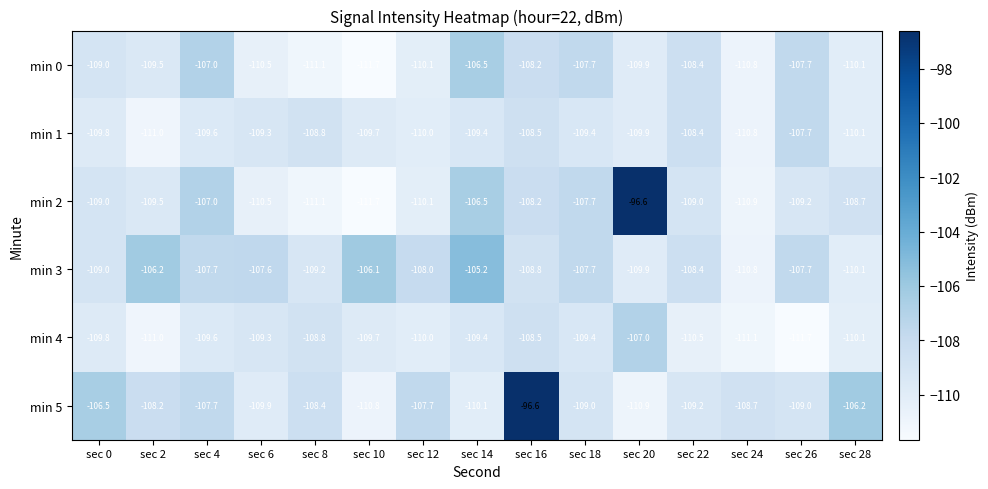

What is the difference between the highest and lowest values at sec 26?

4.0